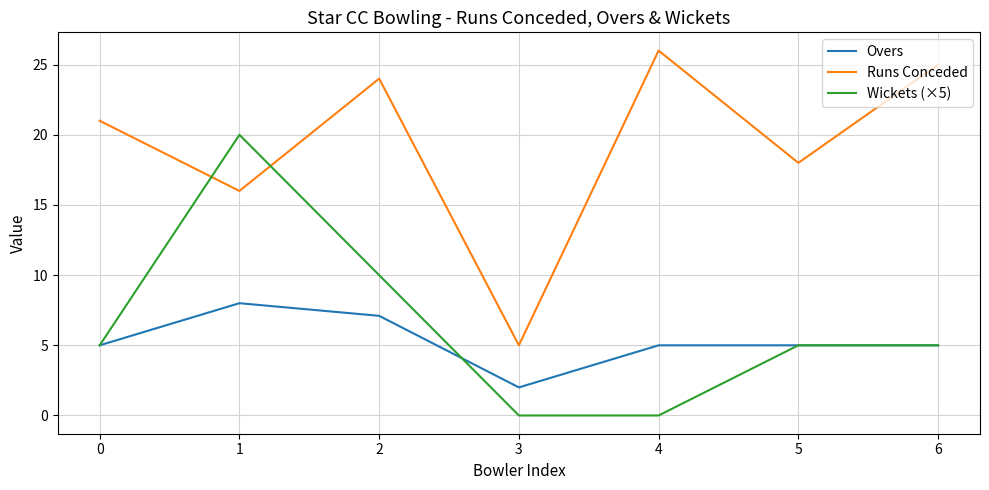

At 4, list the series in order from smallest to largest.

Wickets (×5), Overs, Runs Conceded